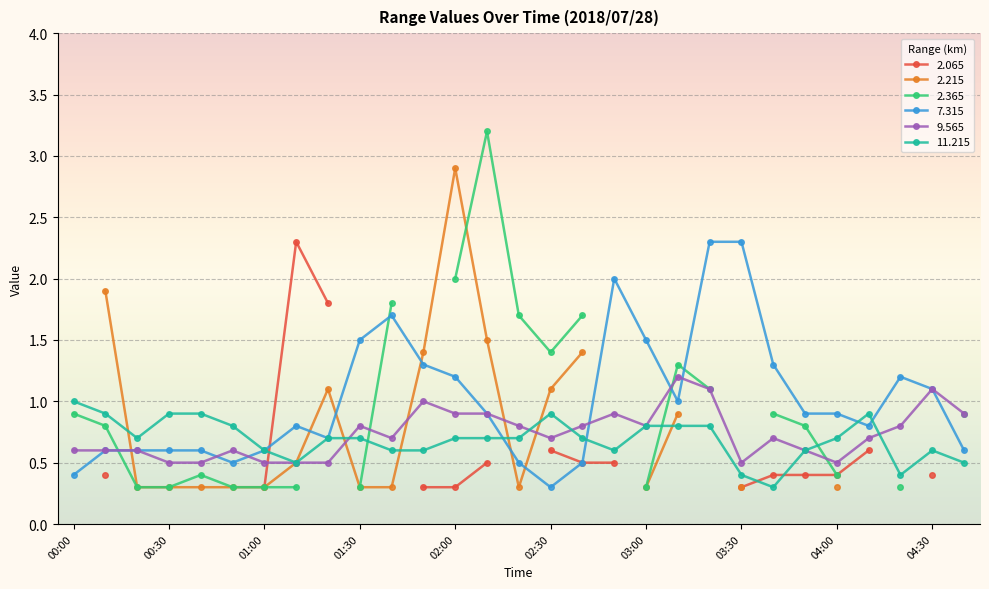

The value of 9.565 at 02:00 is 1.3. True or false?

False